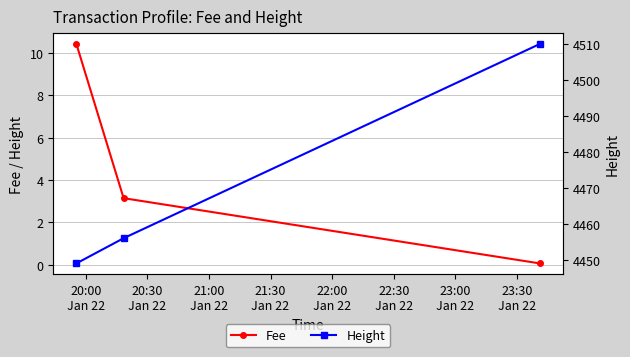

Which series has the largest range (max minus min)?

Height